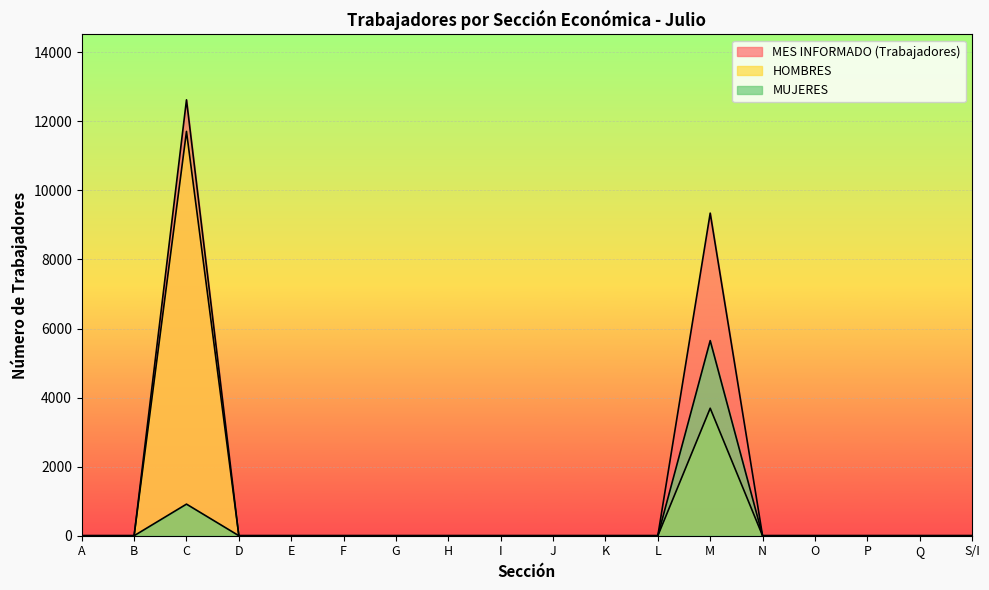

At C, list the series in order from largest to smallest.

MES INFORMADO (Trabajadores), HOMBRES, MUJERES